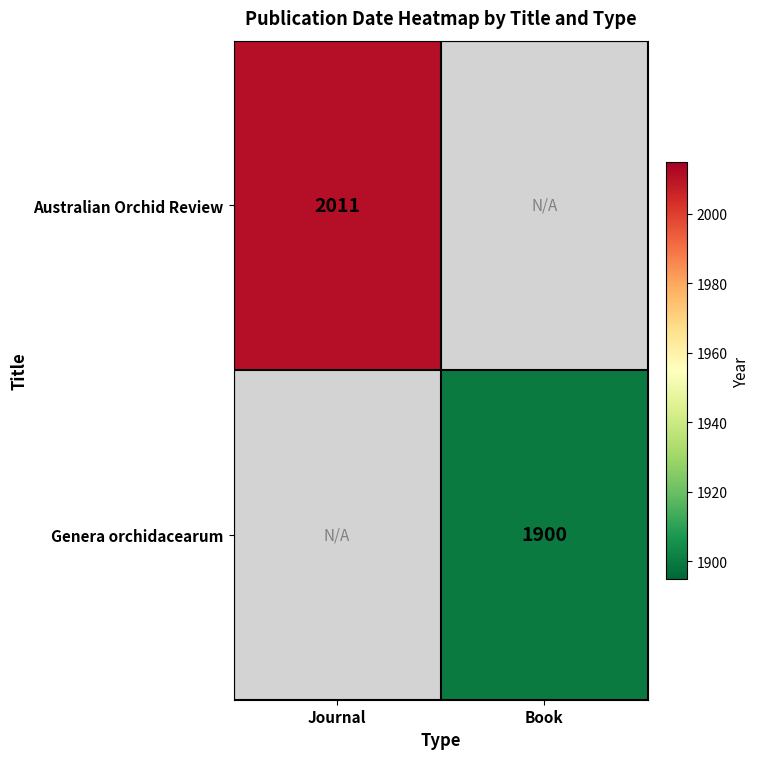

True or false: Genera orchidacearum has a value of 1900 at Book.

True